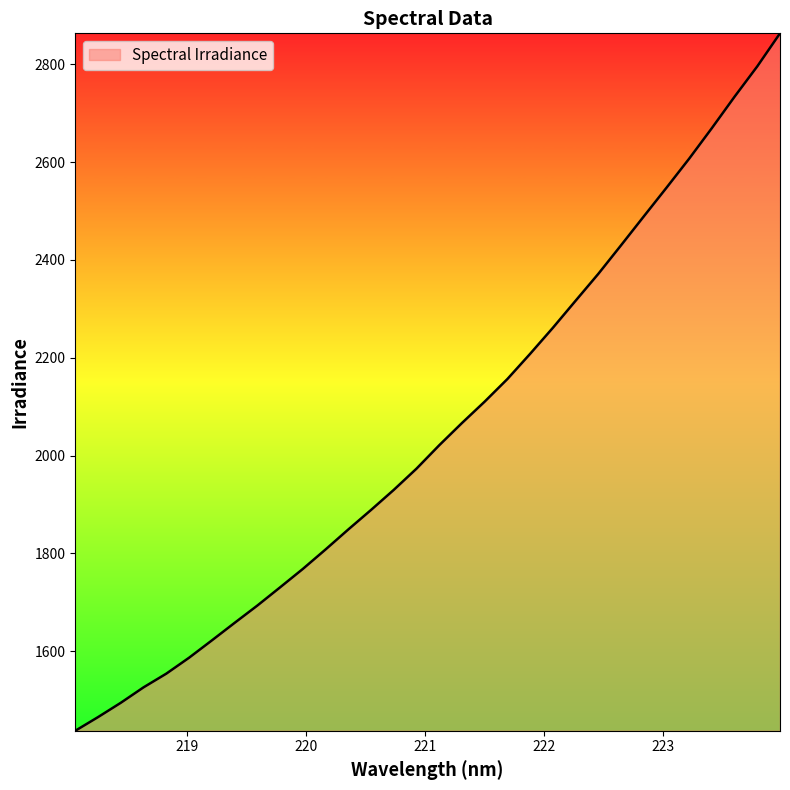

What is the greatest value displayed?

2863.7